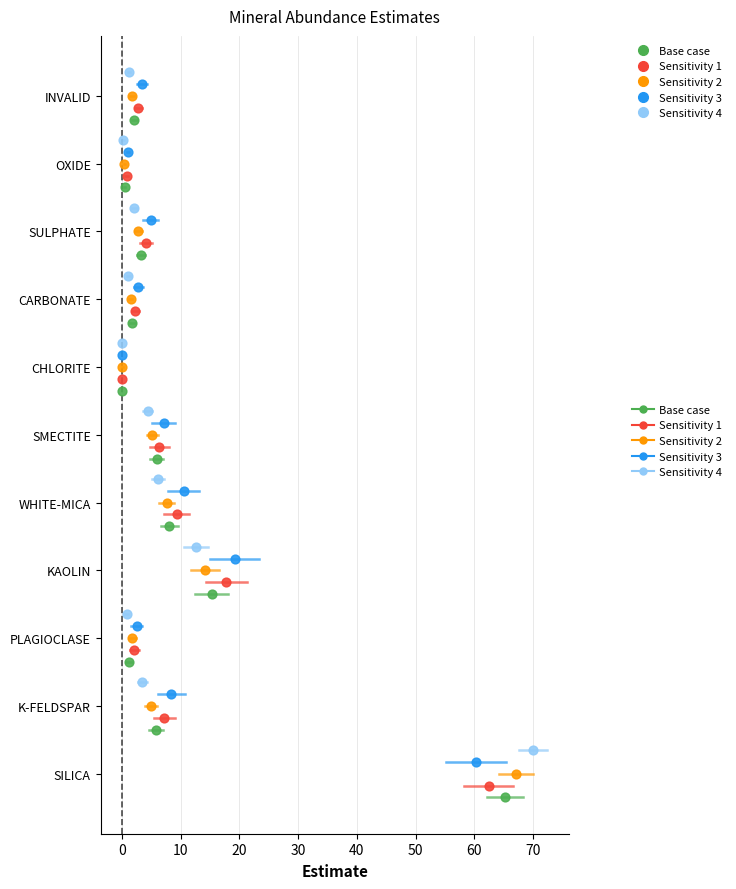

Which series contains the highest Y value?

Sensitivity 4